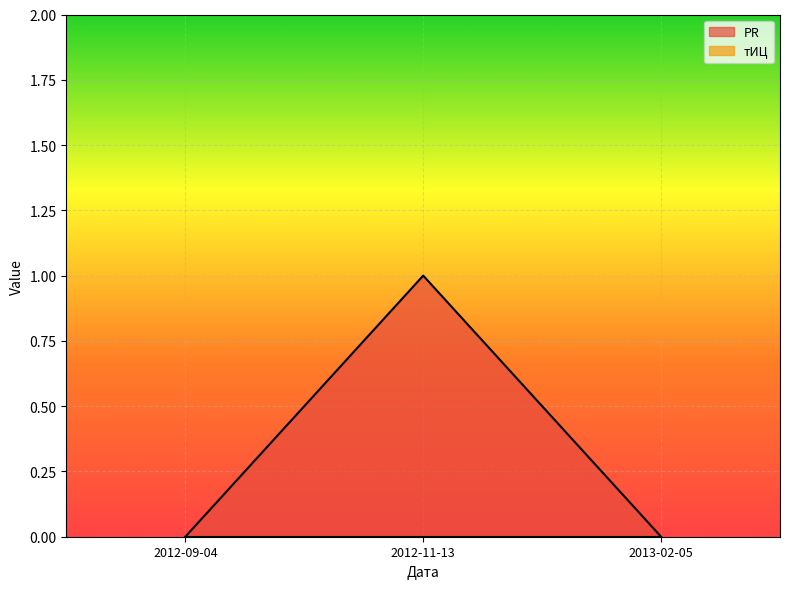

Which category has the highest value across all series?

2012-11-13